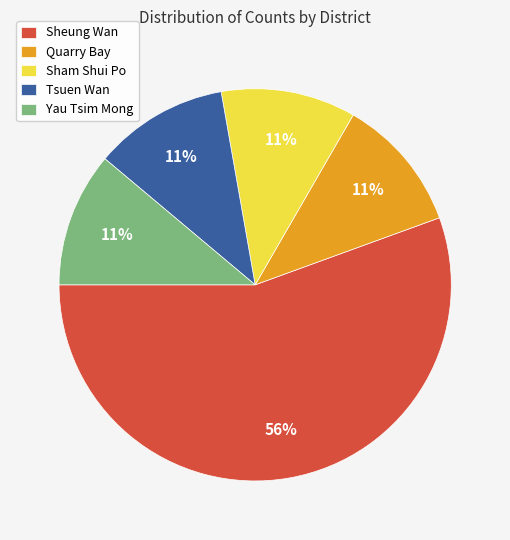

Is the sum of Tsuen Wan and Sheung Wan greater than half?

Yes